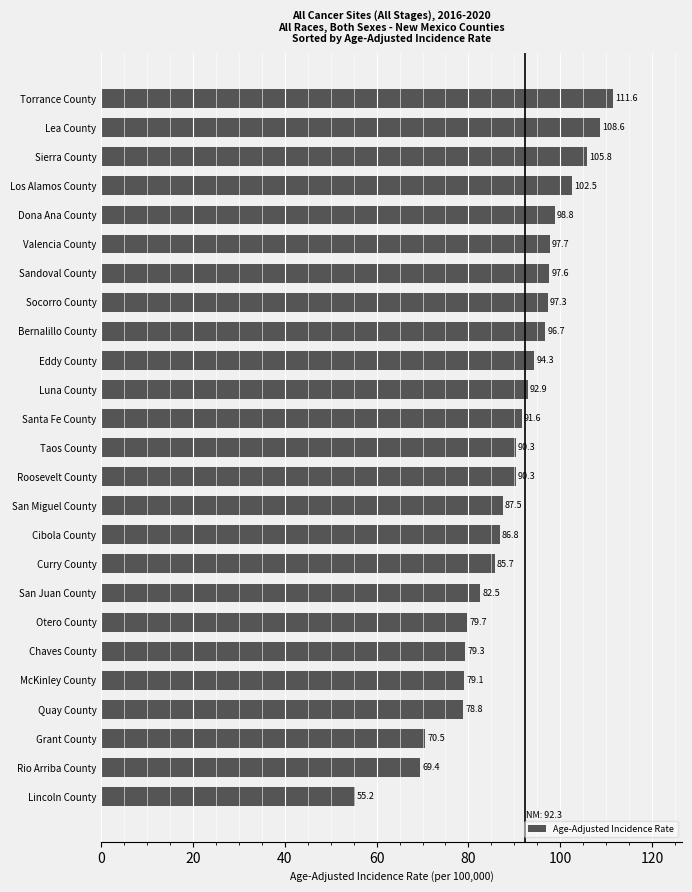

What is the difference between the values at Cibola County and Torrance County?

24.8